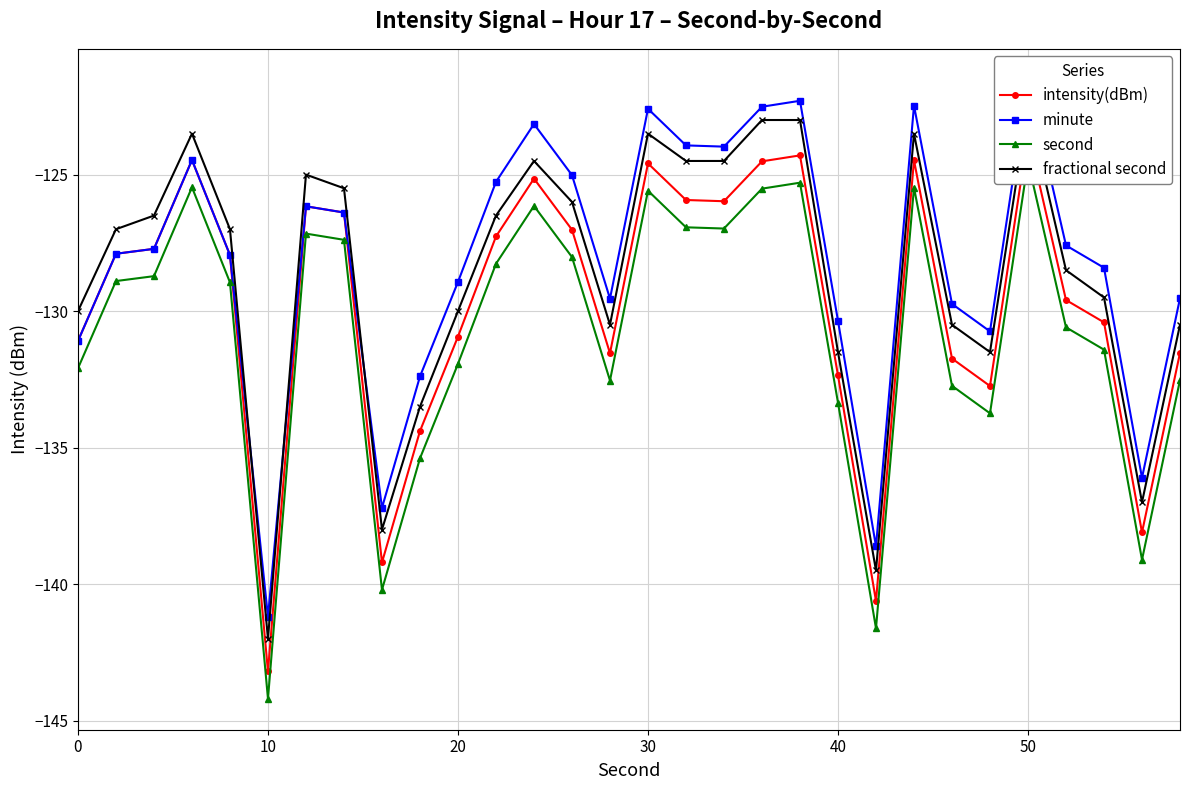

In fractional second, how many points are higher than both neighbors (excluding endpoints)?

6